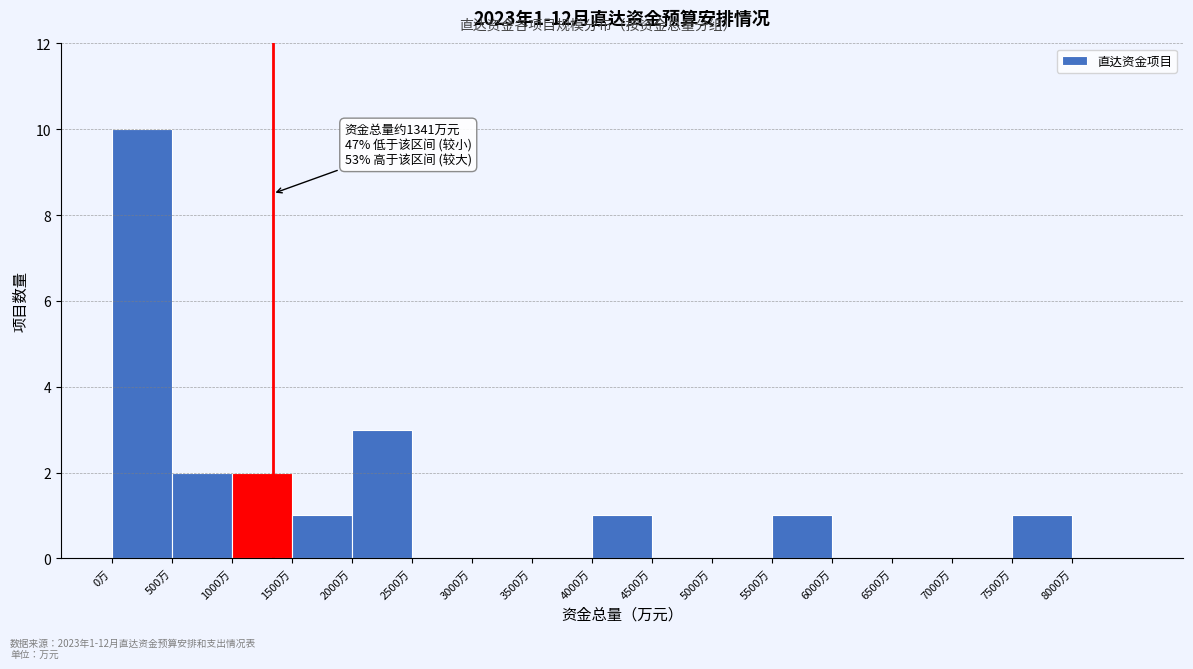

Over which range of the x-axis is the bar tallest?

0 to 500